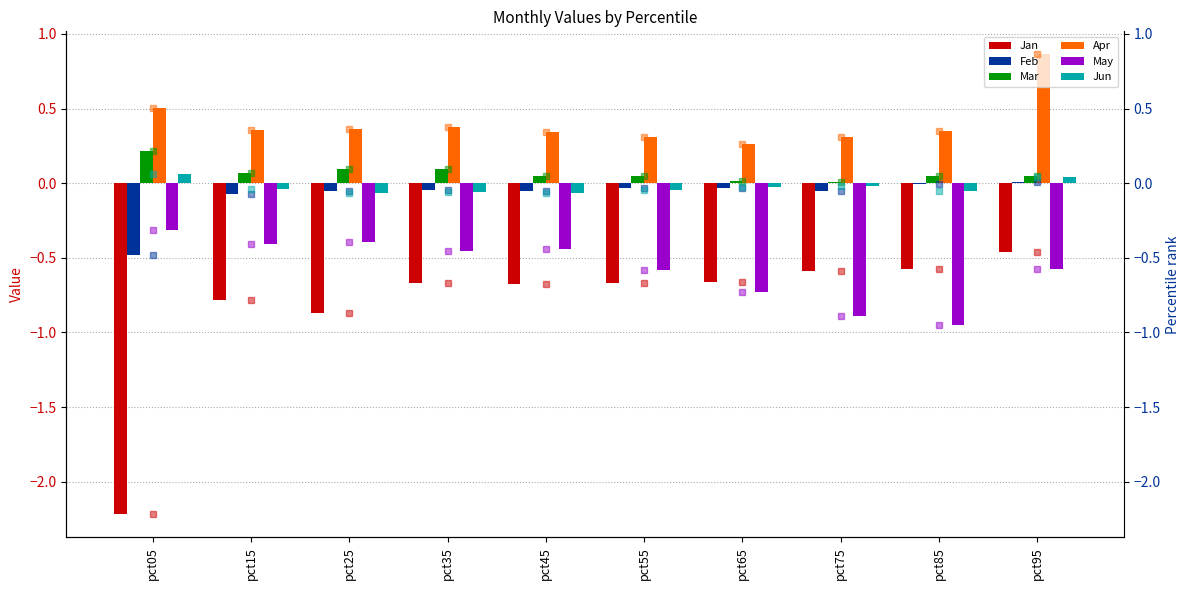

Is the value of Feb at pct05 greater than the value of Mar at pct35?

No